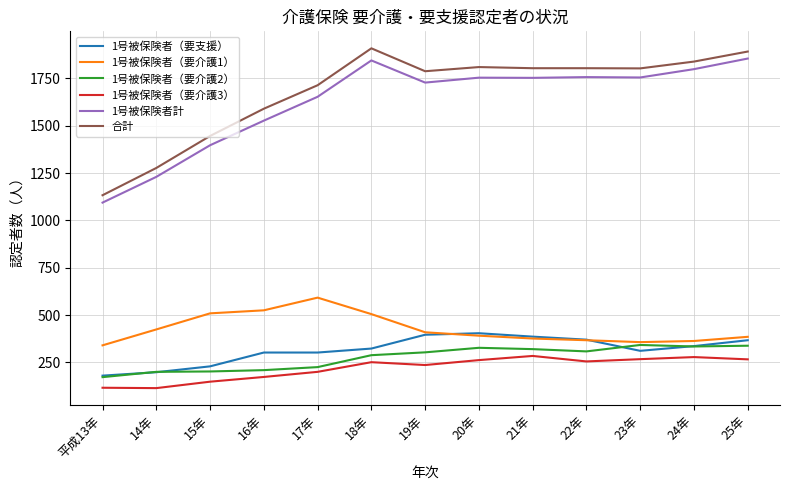

Does the chart display data point markers on the line(s)?

No